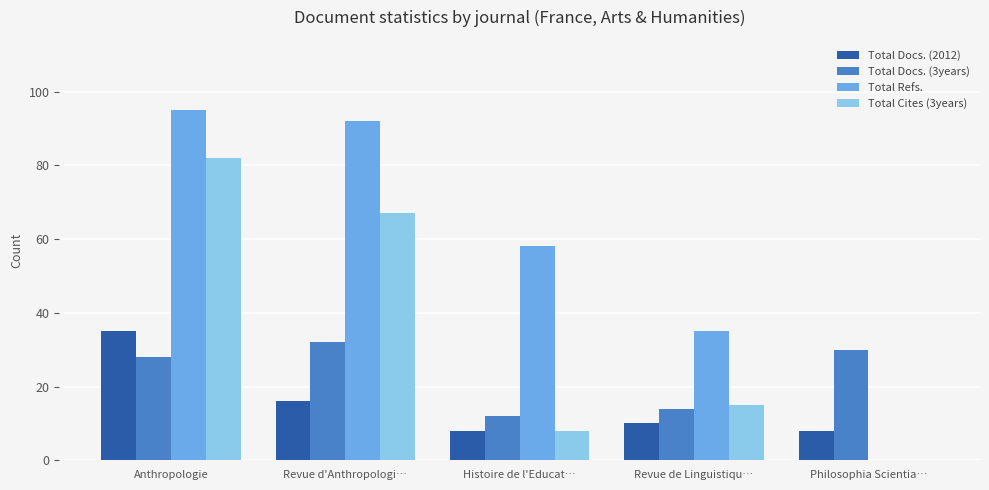

Which series has the largest total across all categories?

Total Refs.